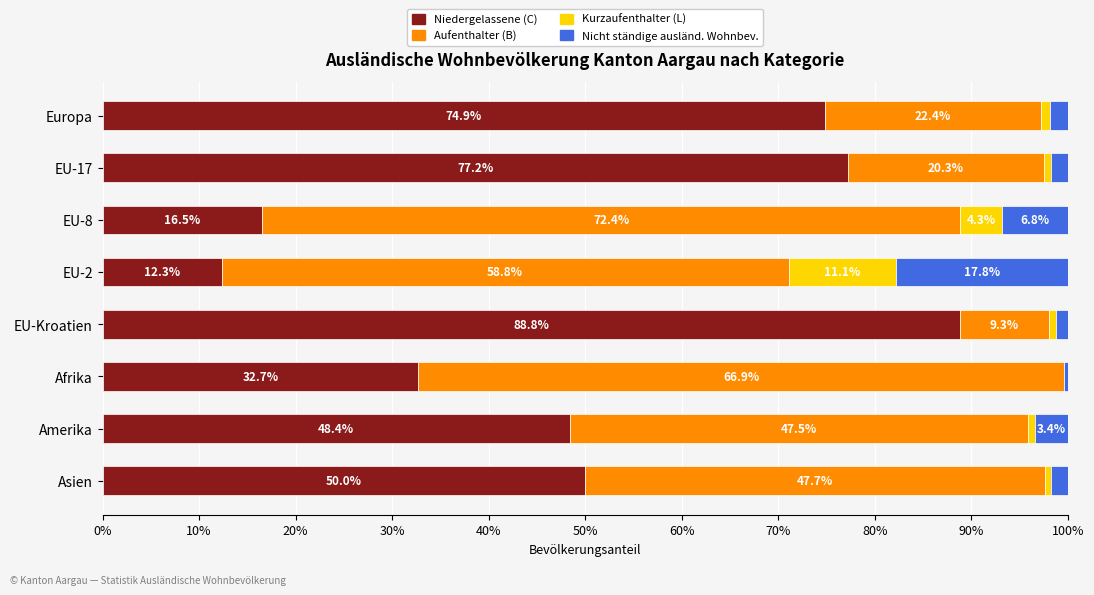

What is the total value across all series at Amerika?

100.0